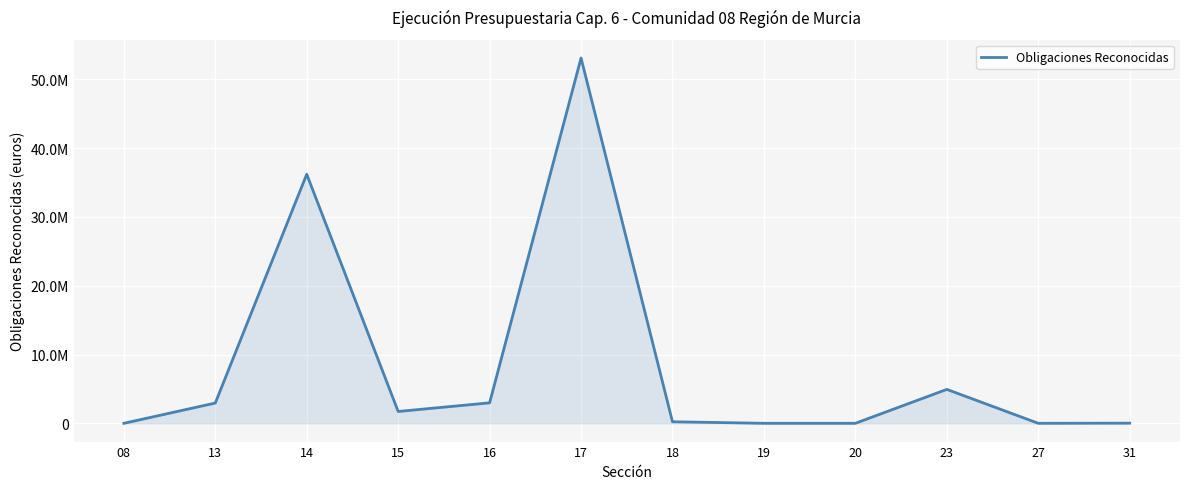

Does the chart have visible grid lines?

Yes